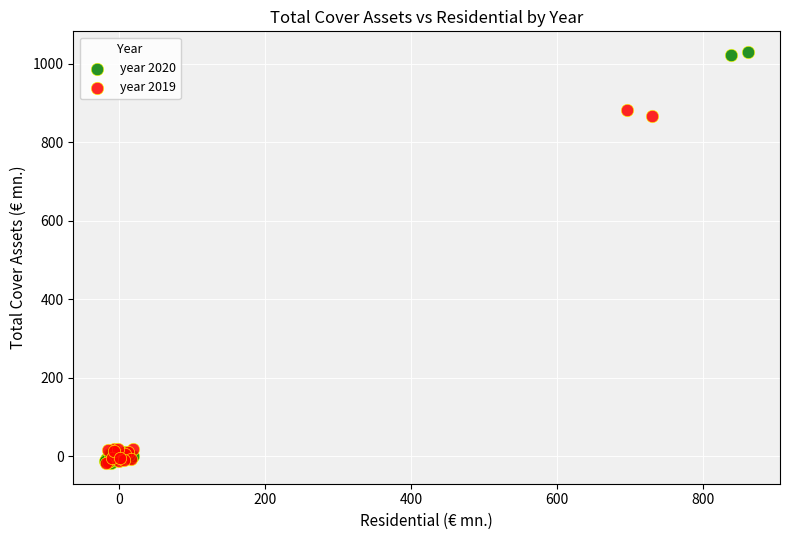

Which series contains the highest Y value?

year 2020